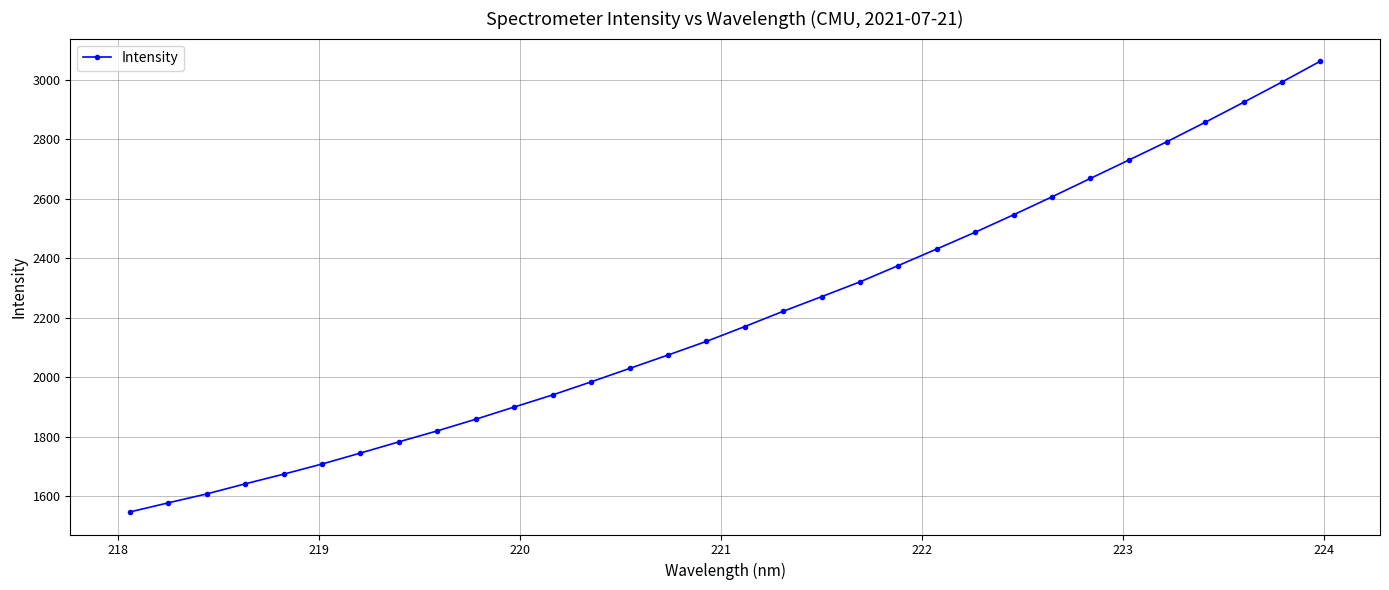

What is the value of the 8th point from the left?

1782.3